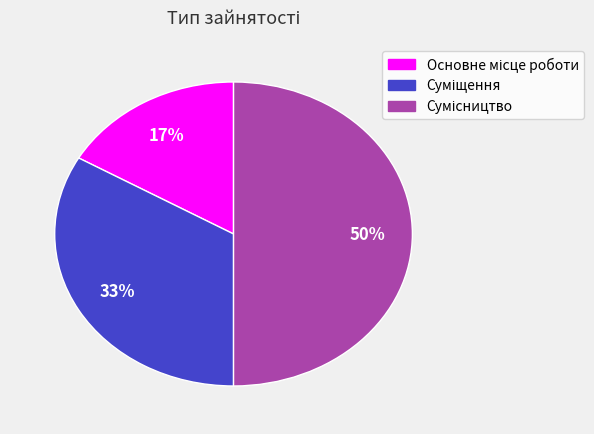

To the nearest percent, what is the average slice percentage?

33%